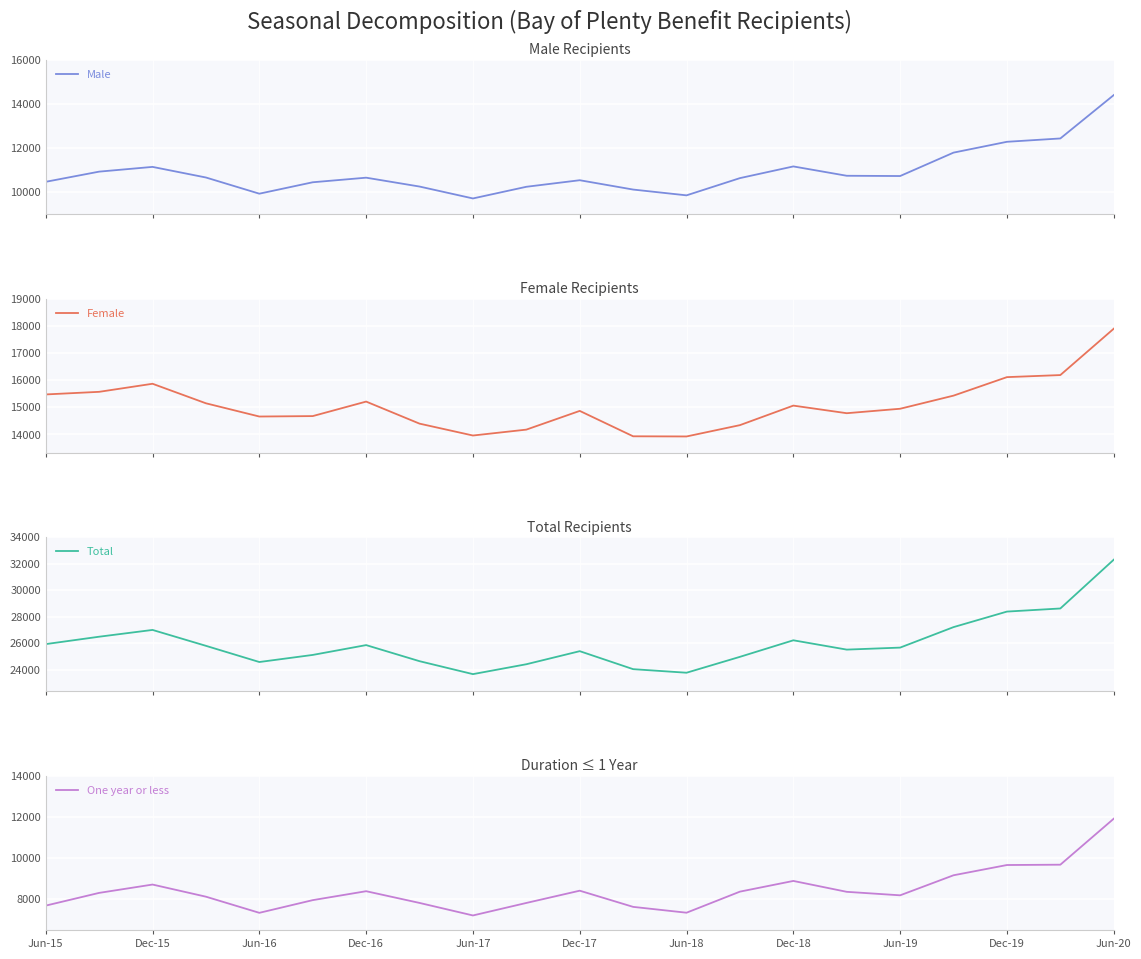

What is the minimum value shown in the chart?

7209